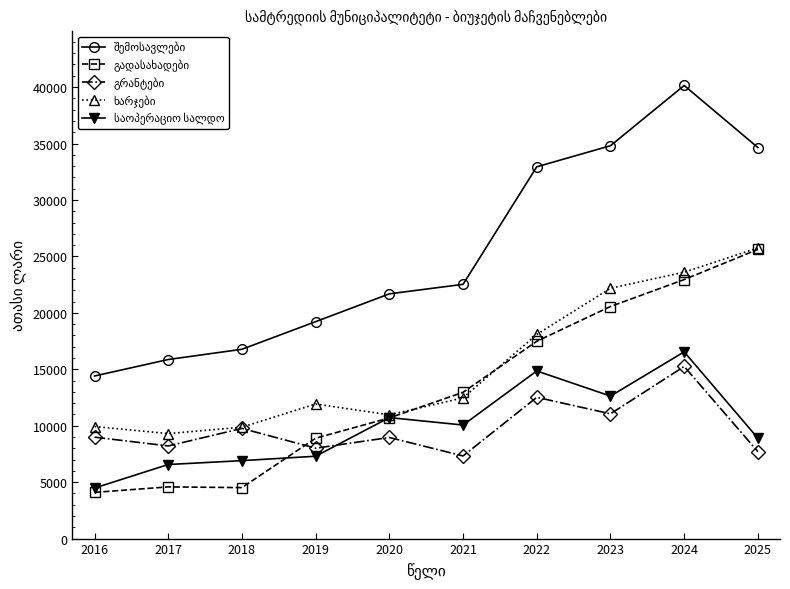

What is the difference between the highest and lowest values at 2023?

23752.0